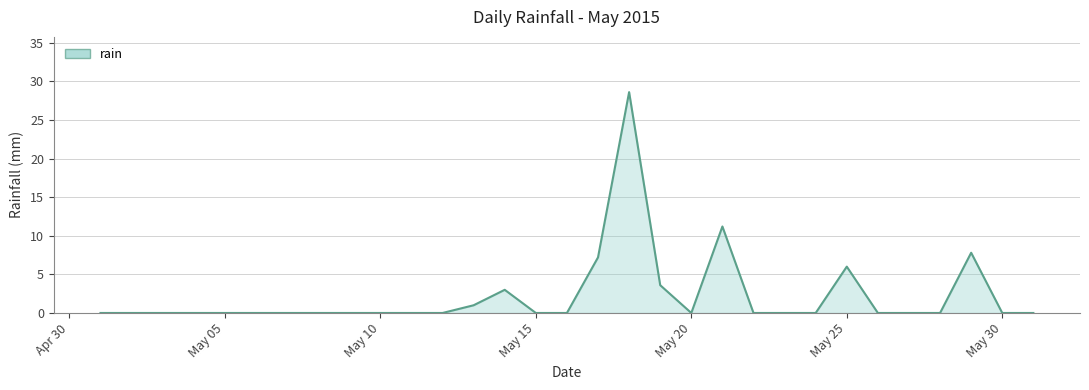

What is the sum of all values?

68.4